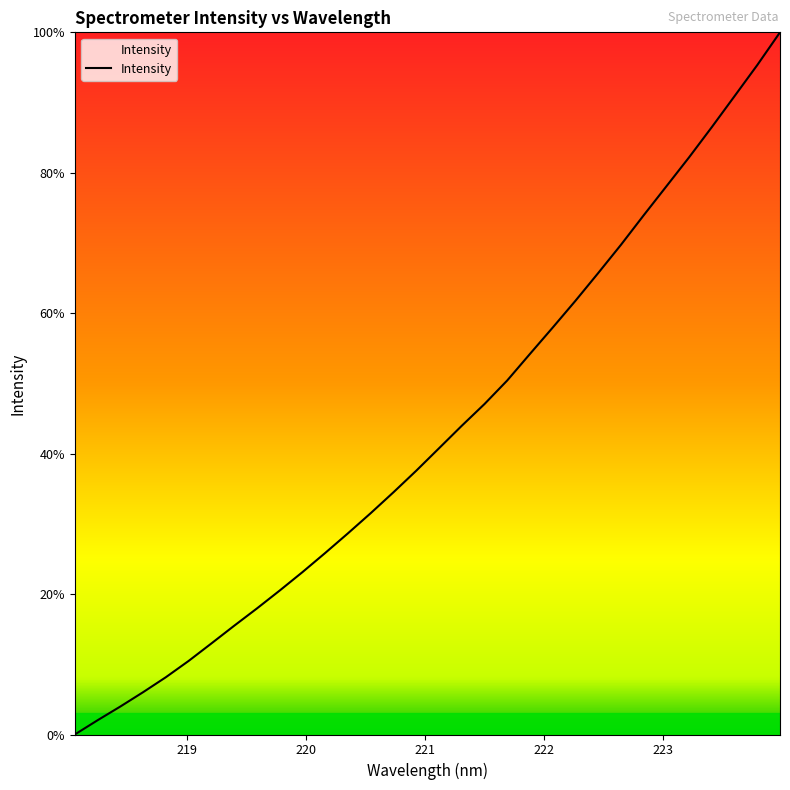

What is the difference between the maximum and minimum values?

100.0